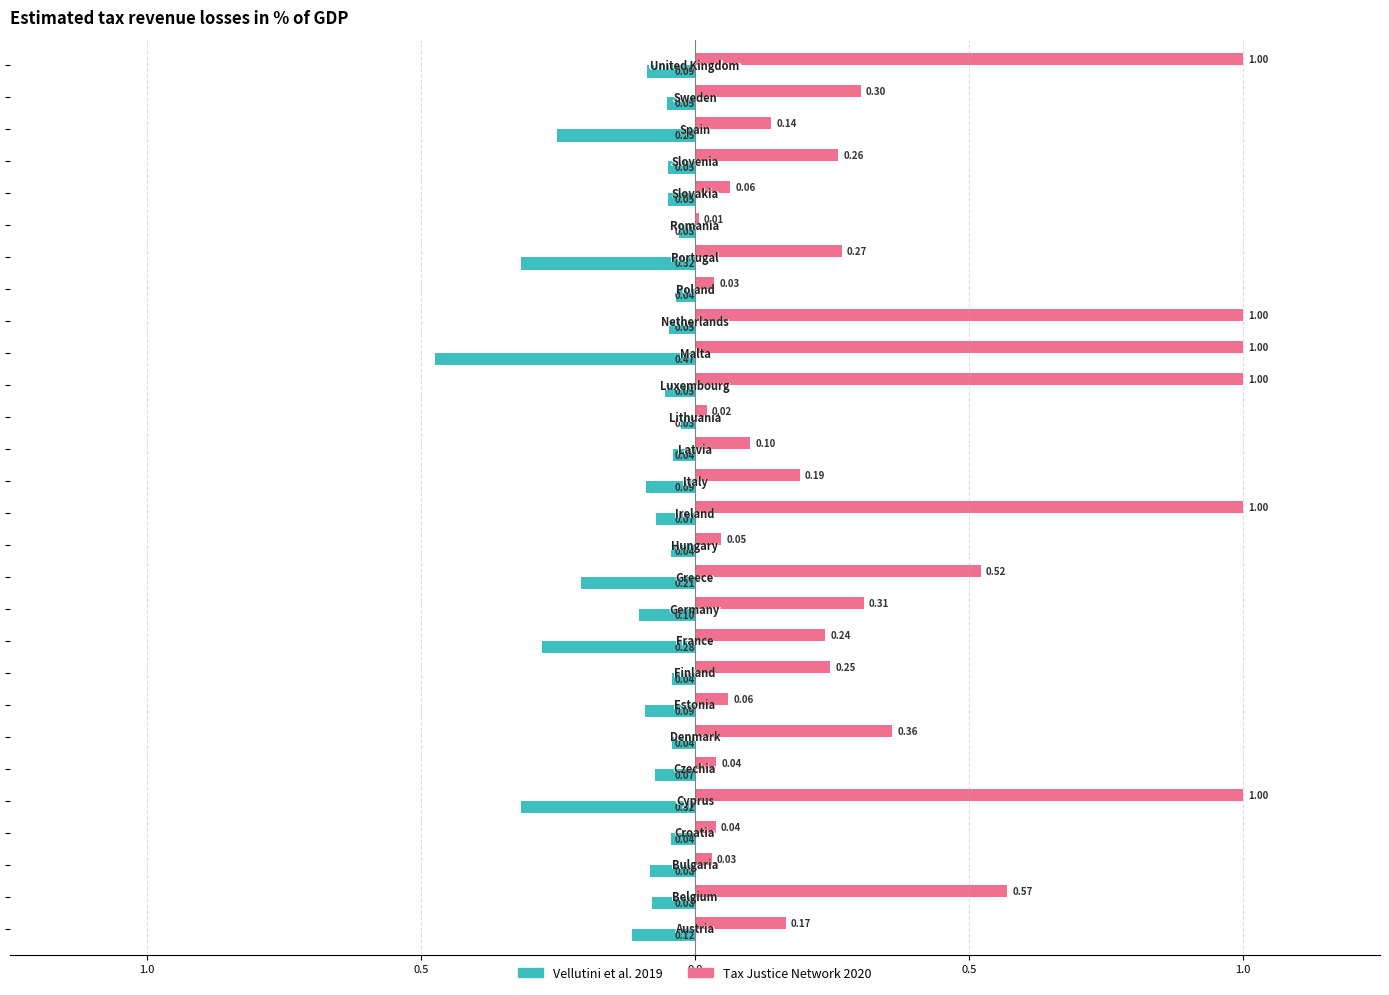

What are all the series names shown in the legend?

Vellutini et al. 2019, Tax Justice Network 2020